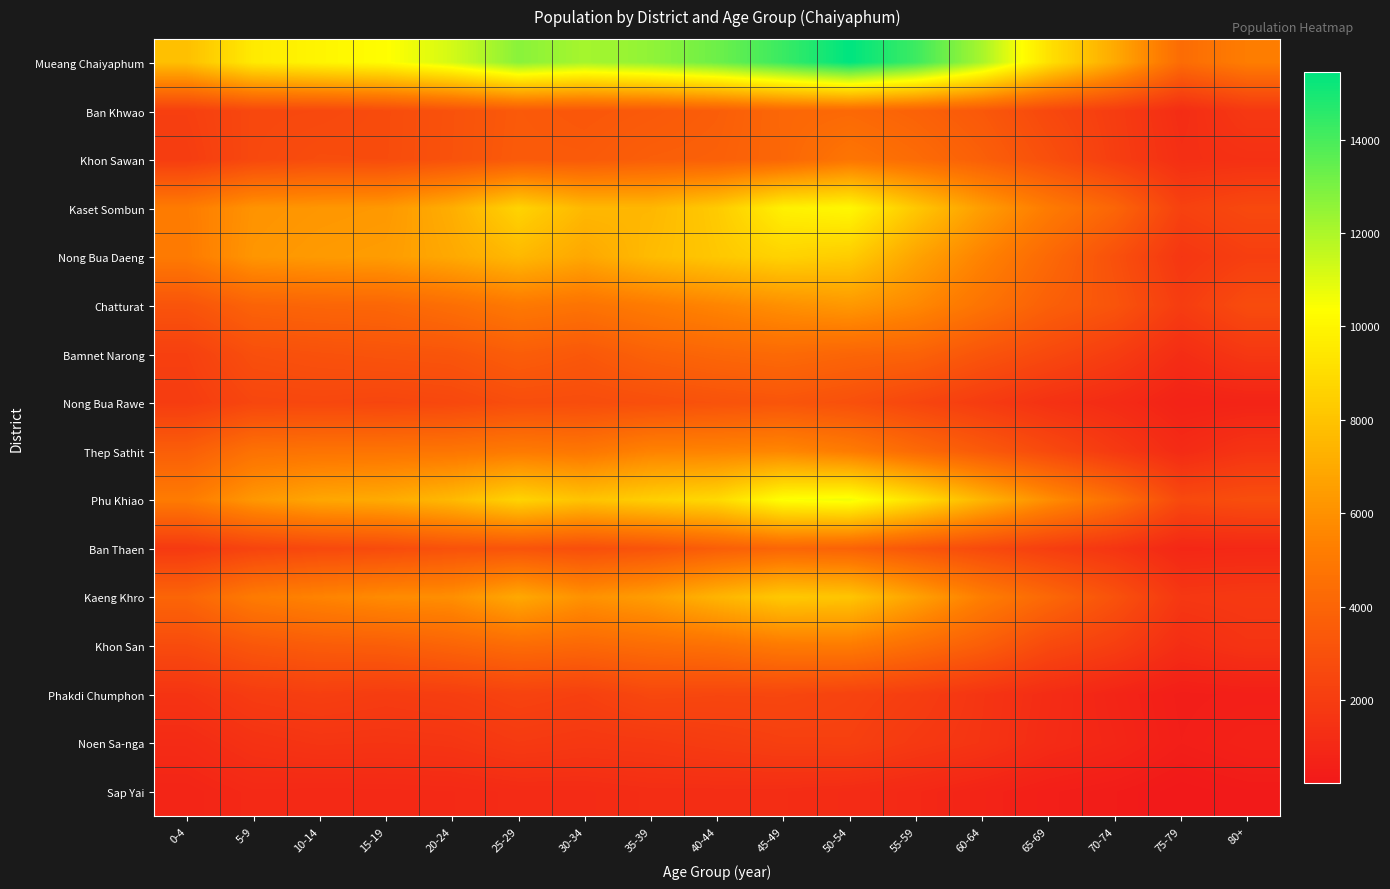

Which series has the largest total across all categories?

Mueang Chaiyaphum